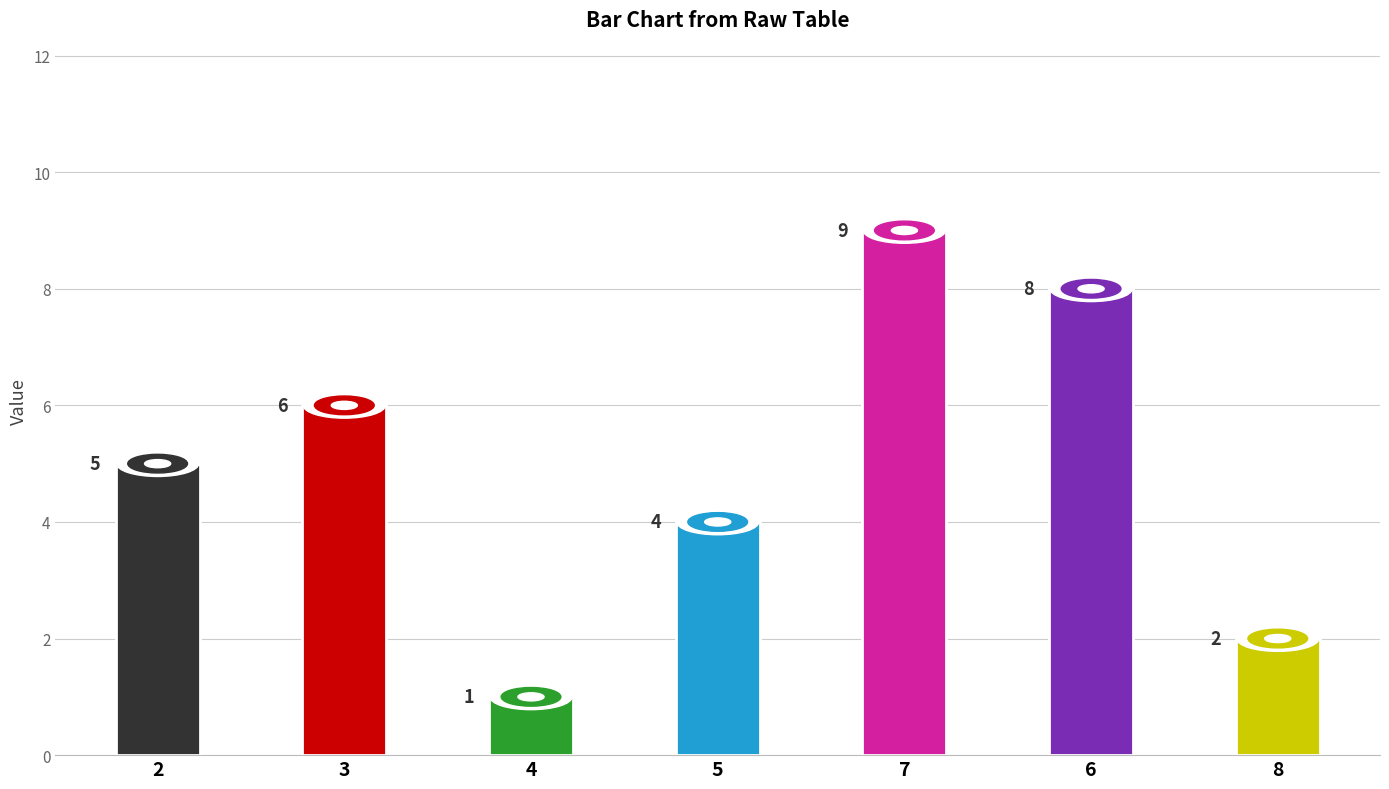

What is the smallest value displayed?

1